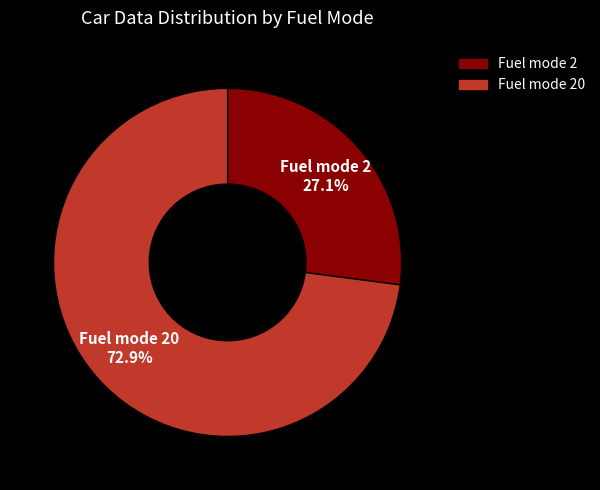

How many slices are in this pie chart?

2